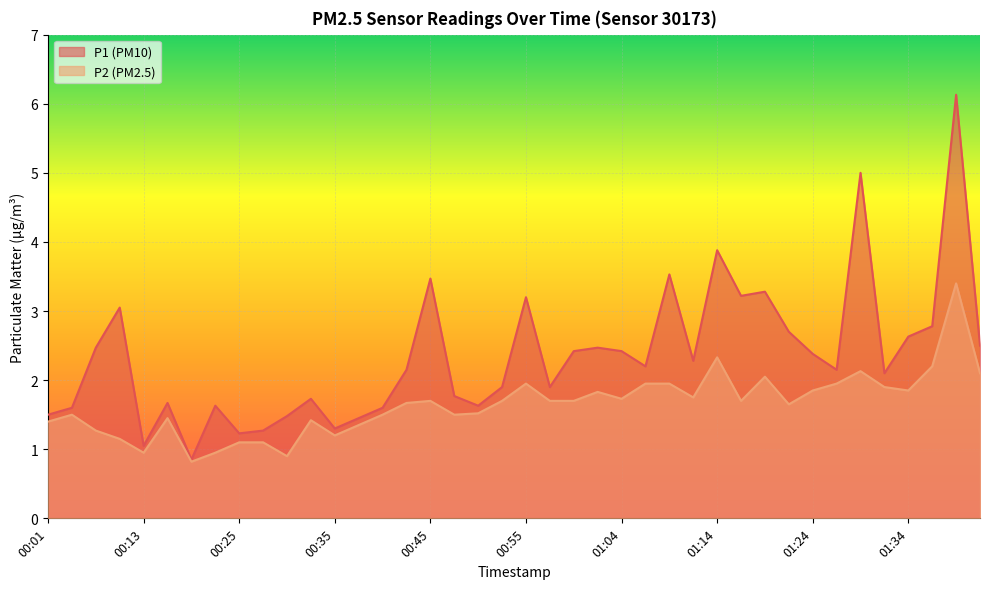

How many lines are shown in the chart?

2